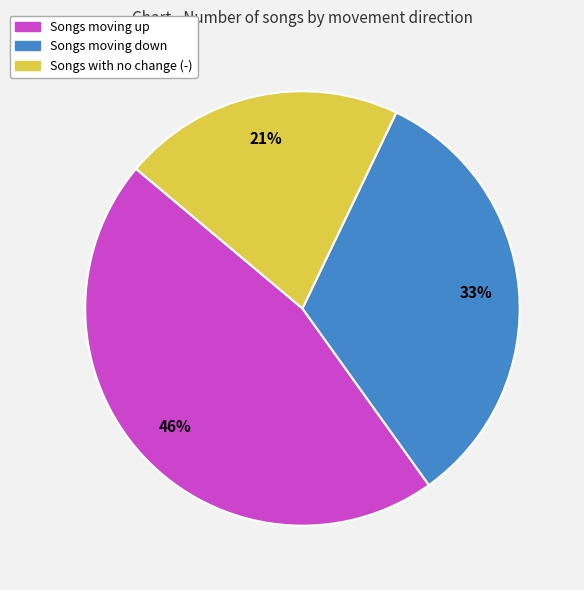

To the nearest percent, what is the difference between the largest and smallest slice percentages?

25%